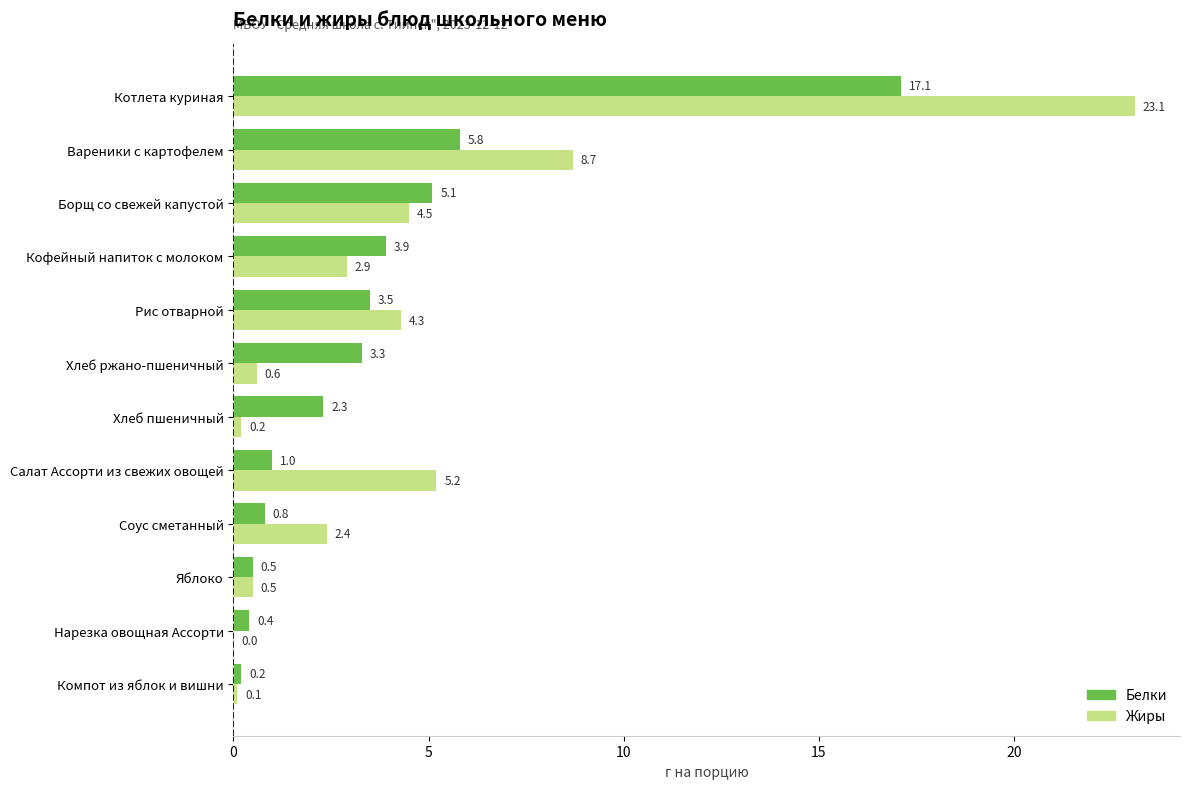

What are all the series names shown in the legend?

Белки, Жиры